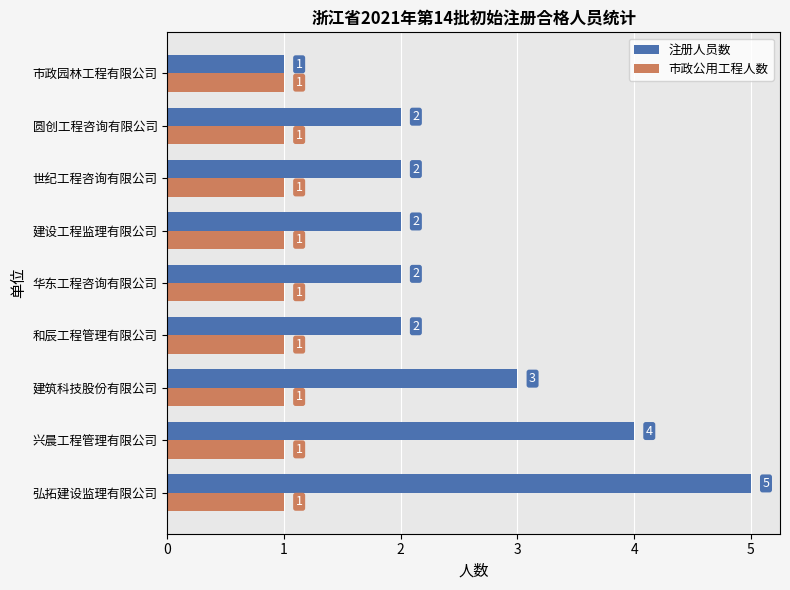

Is it true that 市政公用工程人数 equals 0 at 世纪工程咨询有限公司?

False